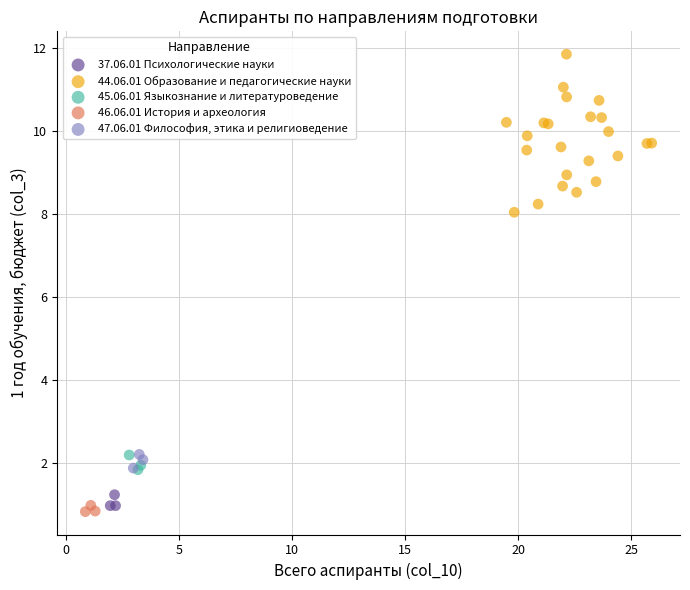

Which series reaches the maximum Y coordinate?

44.06.01 Образование и педагогические науки